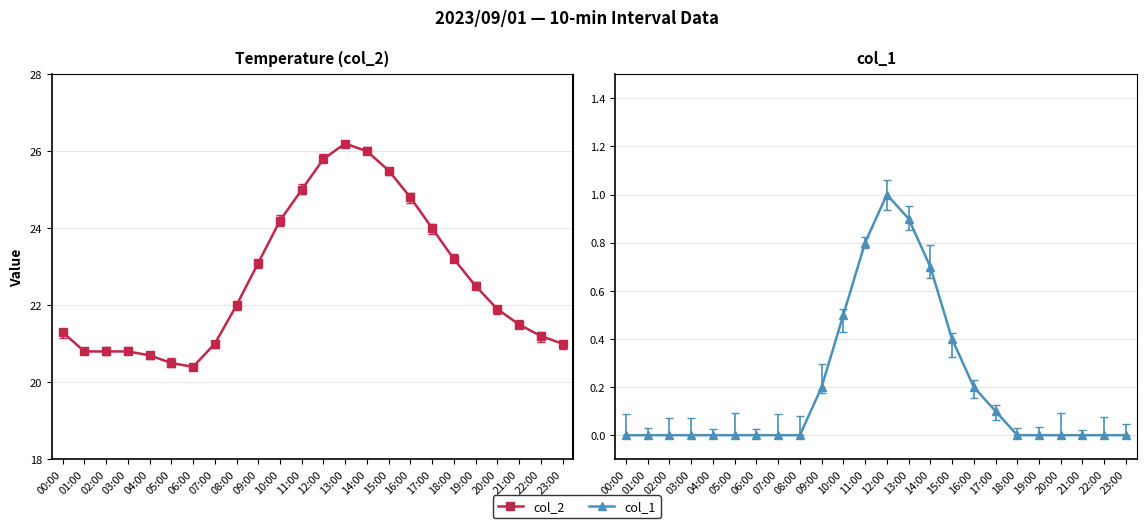

Reading right to left, what are all the values shown in this chart?

col_2: 23:00=21.0	22:00=21.2	21:00=21.5	20:00=21.9	19:00=22.5	18:00=23.2	17:00=24.0	16:00=24.8	15:00=25.5	14:00=26.0	13:00=26.2	12:00=25.8	11:00=25.0	10:00=24.2	09:00=23.1	08:00=22.0	07:00=21.0	06:00=20.4	05:00=20.5	04:00=20.7	03:00=20.8	02:00=20.8	01:00=20.8	00:00=21.3
col_1: 23:00=0.0	22:00=0.0	21:00=0.0	20:00=0.0	19:00=0.0	18:00=0.0	17:00=0.1	16:00=0.2	15:00=0.4	14:00=0.7	13:00=0.9	12:00=1.0	11:00=0.8	10:00=0.5	09:00=0.2	08:00=0.0	07:00=0.0	06:00=0.0	05:00=0.0	04:00=0.0	03:00=0.0	02:00=0.0	01:00=0.0	00:00=0.0